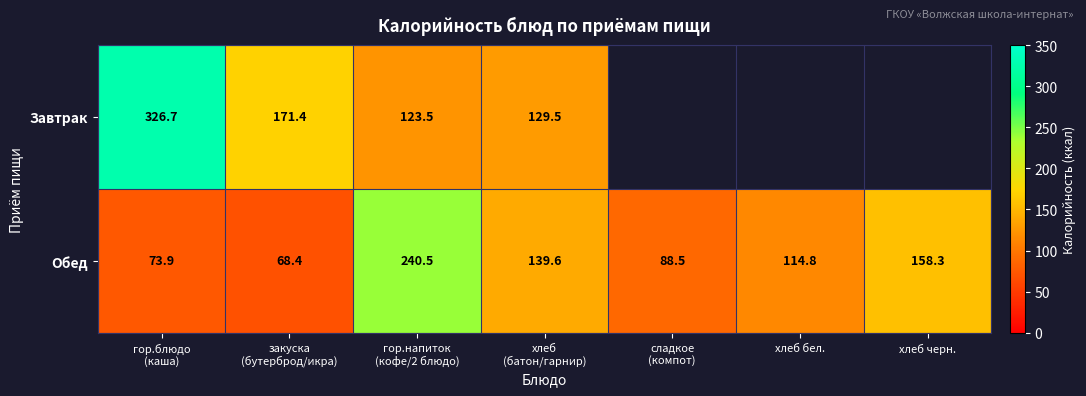

How many categories are shown in the chart?

7